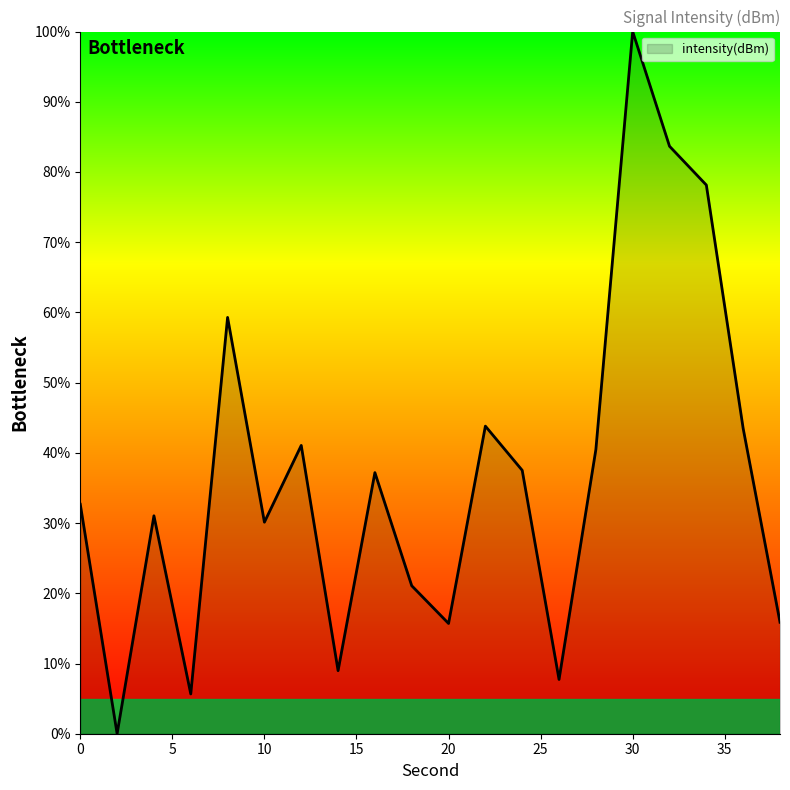

What is the greatest value displayed?

100.0